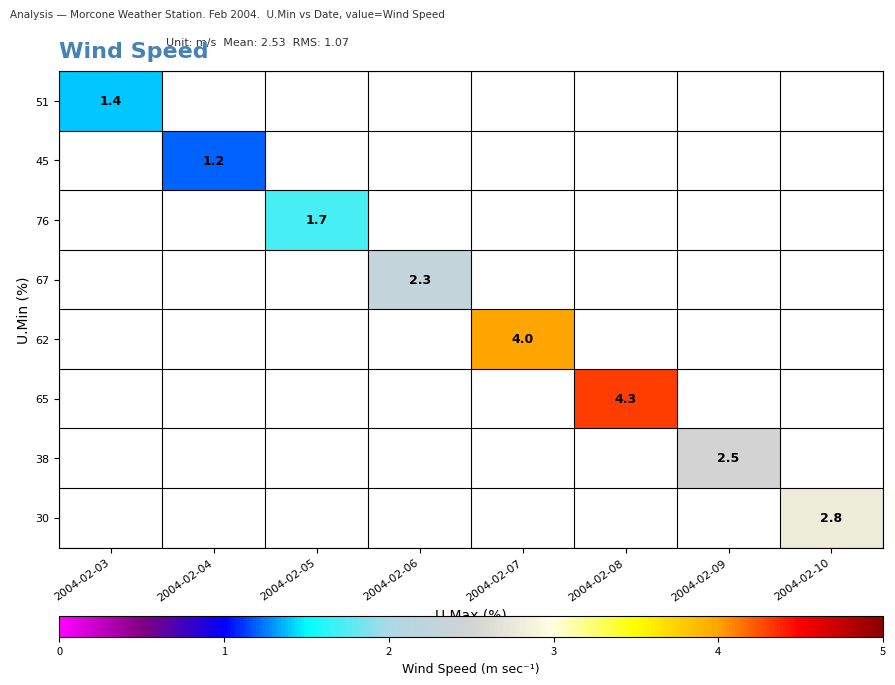

Is it true that 62 equals 4.0 at 2004-02-07?

True